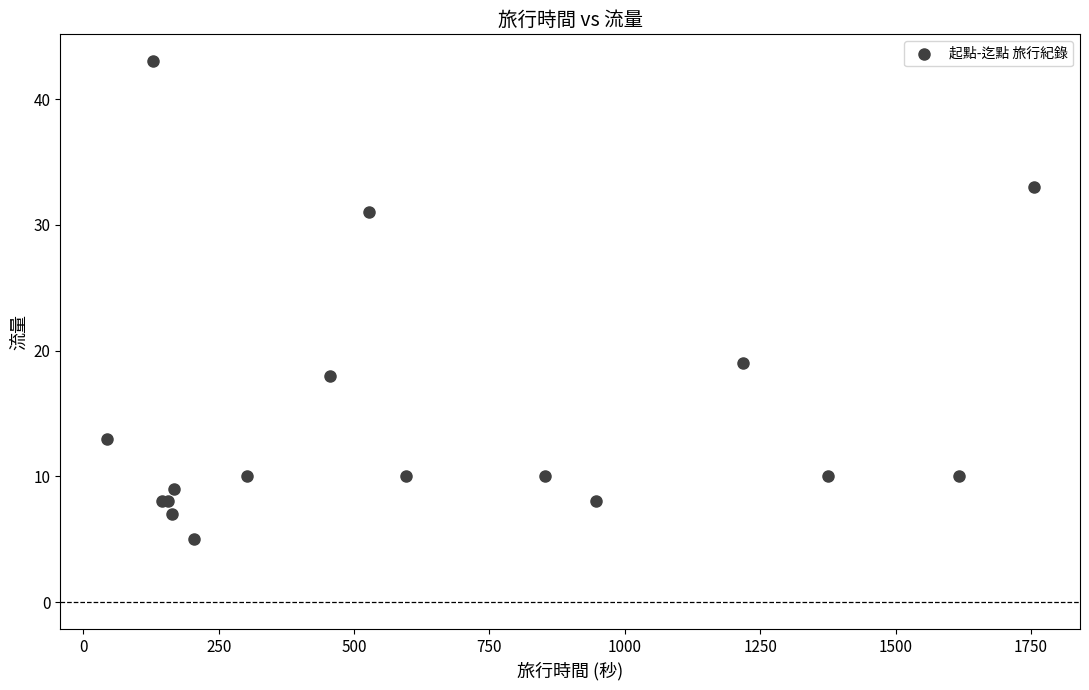

What Y value in the scatter plot is closest to 24?

19